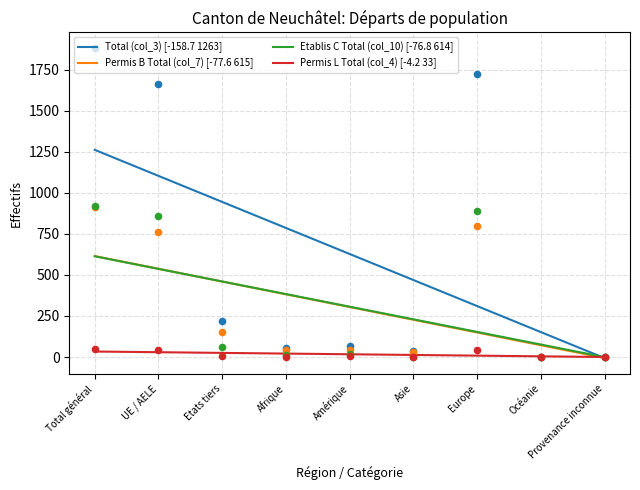

Which series contains the highest Y value?

Total (col_3)